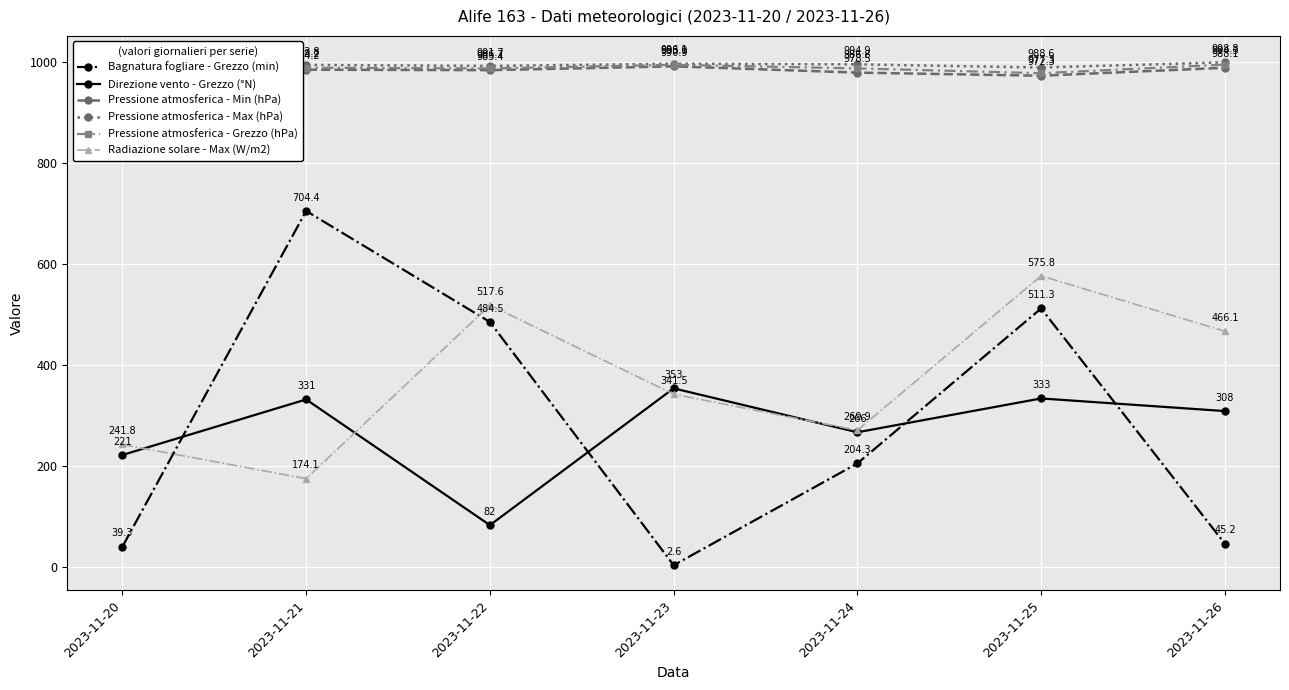

What is the greatest value displayed?

1001.3